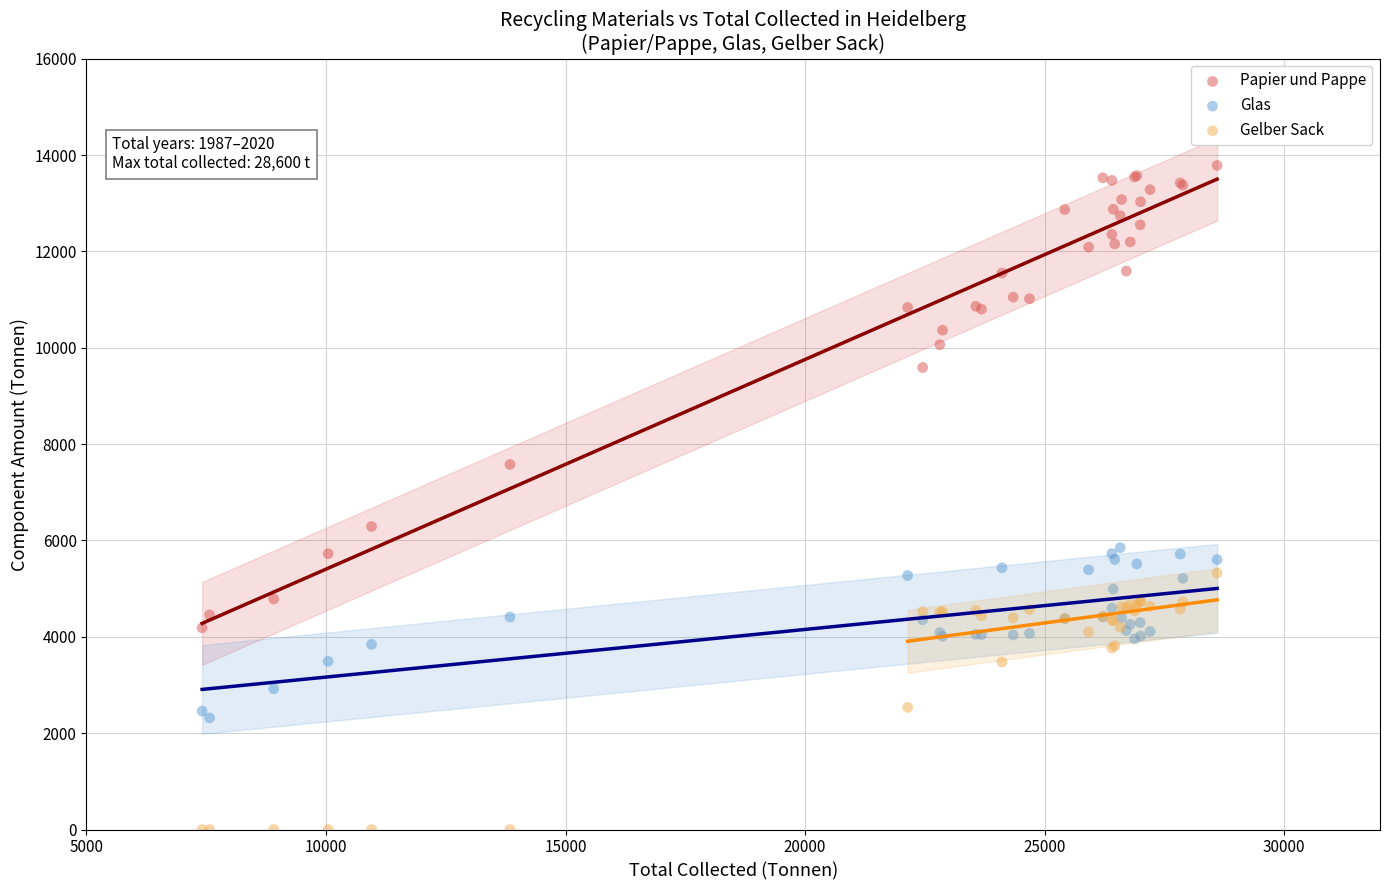

In the Papier und Pappe series, what Y value is closest to 8985?

9590